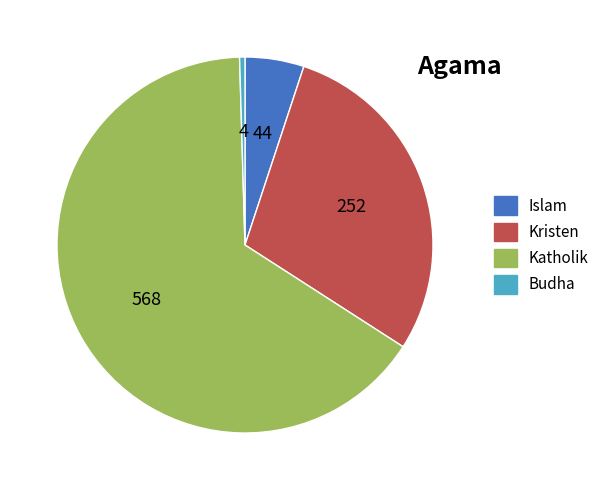

Is it true that Budha is 10% of the pie?

False